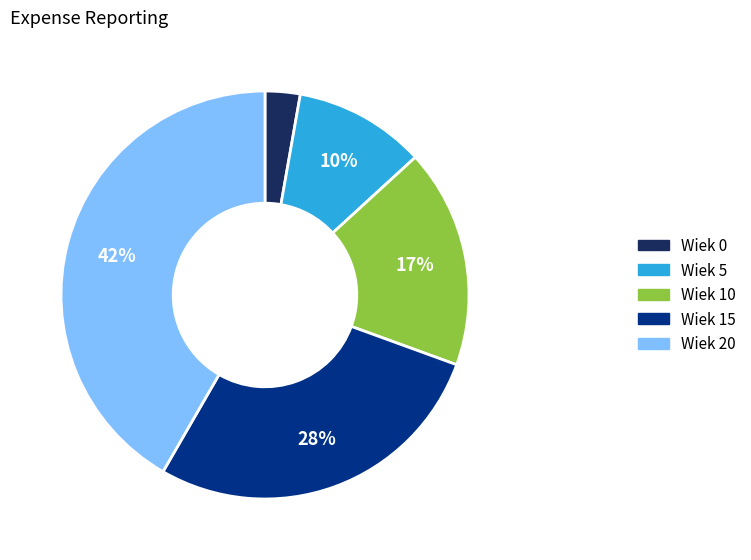

Is there any slice that represents more than half of the pie?

No